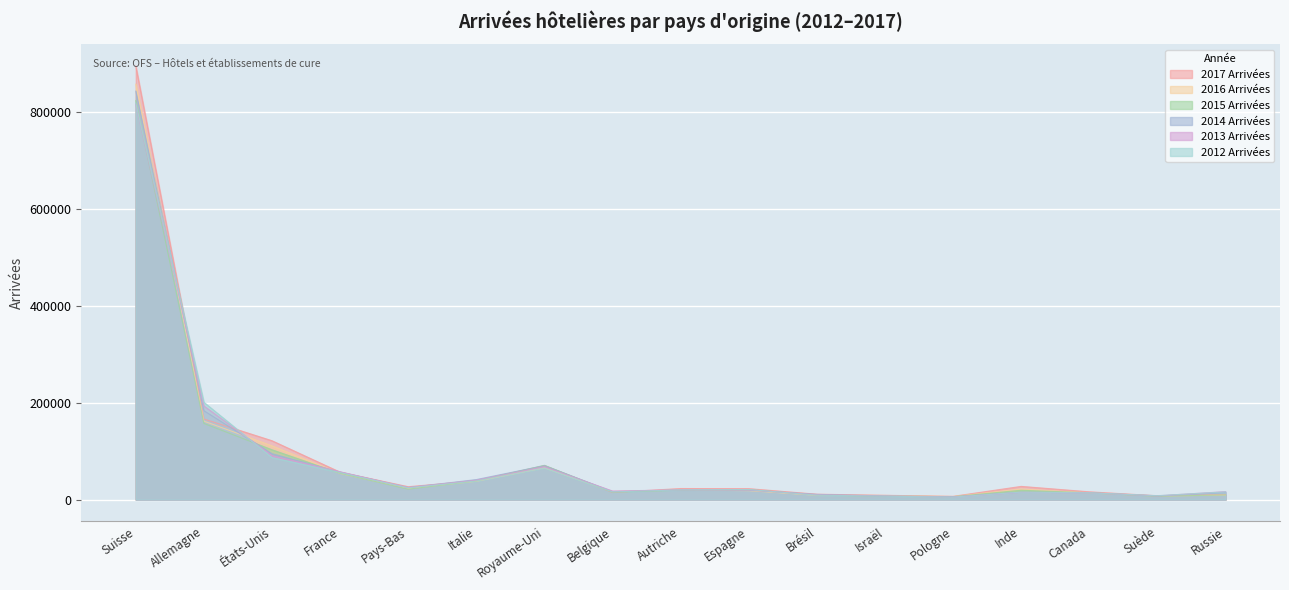

What position from the left is États-Unis?

3